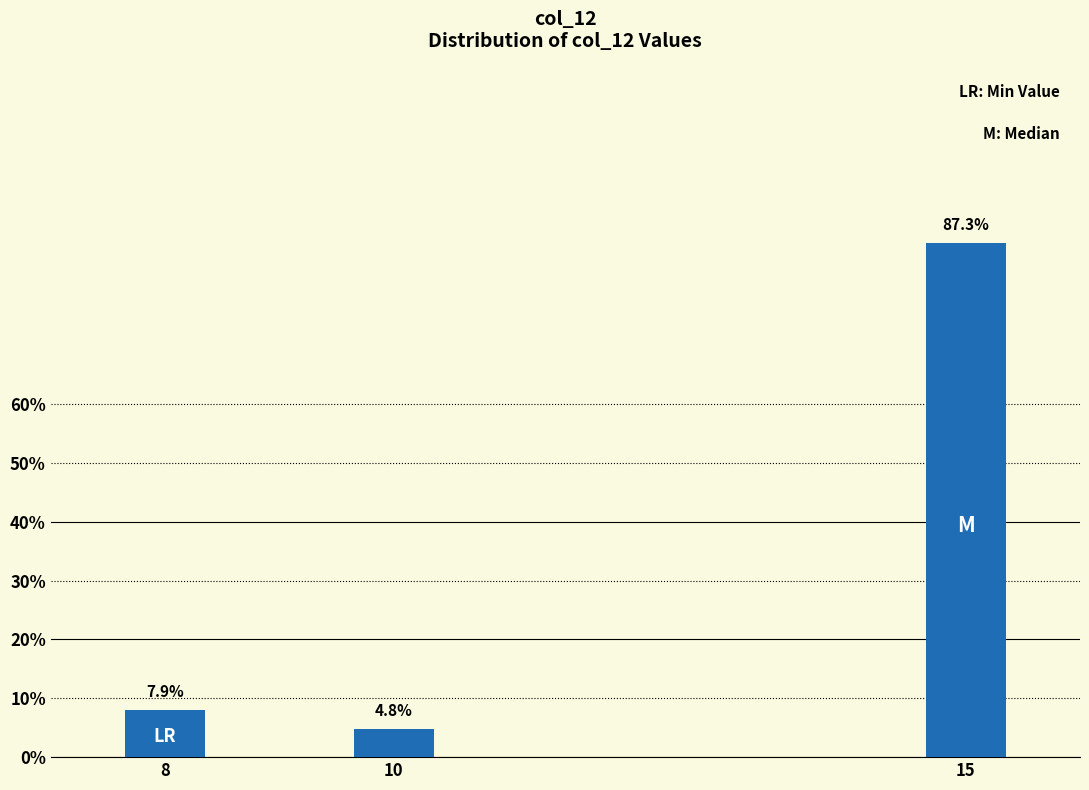

Reading left to right, list all the values displayed in this chart.

7.9	4.8	87.3